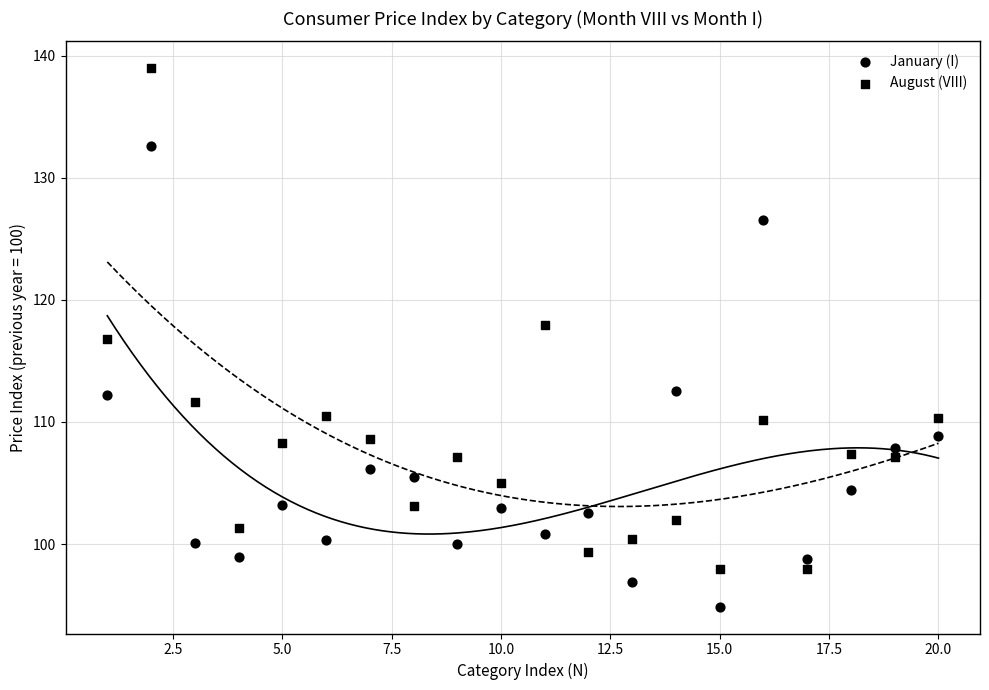

How many points are shown in the scatter plot?

40